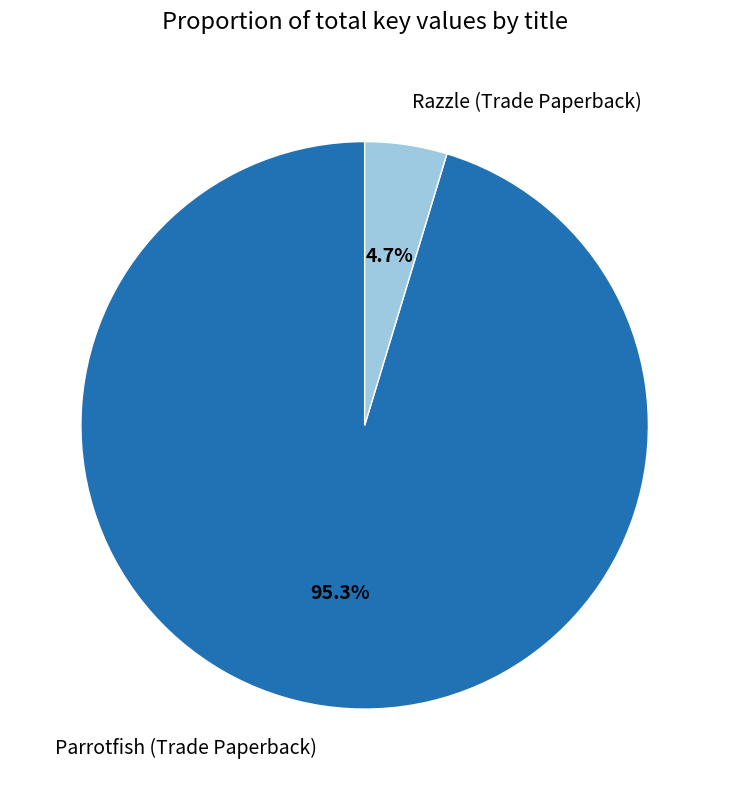

Do Parrotfish (Trade Paperback) and Razzle (Trade Paperback) together represent more than half of the pie?

Yes